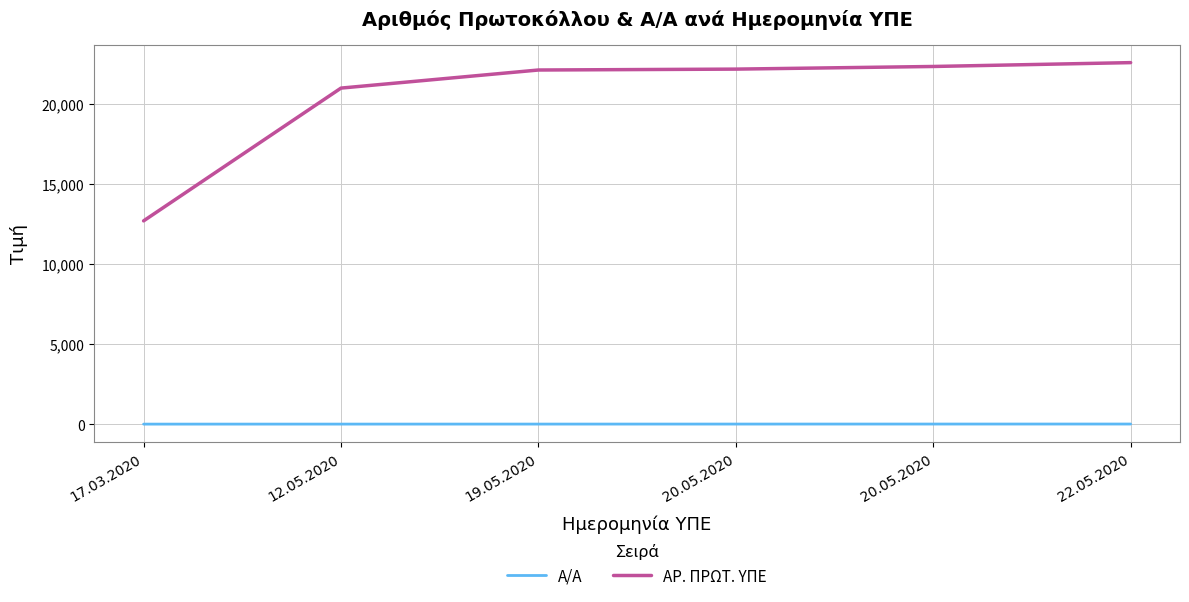

What are all the series names shown in the legend?

Α/Α, ΑΡ. ΠΡΩΤ. ΥΠΕ